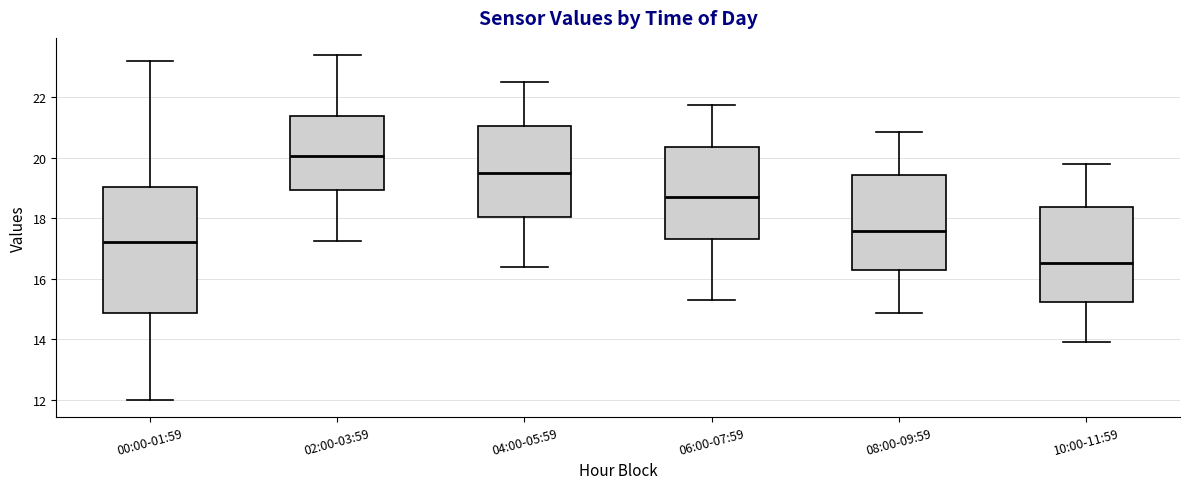

Reading left to right, read every box against the y-axis: the position of its median line, the range the box covers, and the ends of its whiskers. The values are not printed on the chart, so give them approximately, as read against the axis.

00:00-01:59: median 17.2, box 14.8 to 19.0, whiskers 12.0 to 23.2
02:00-03:59: median 20.0, box 19.0 to 21.4, whiskers 17.2 to 23.4
04:00-05:59: median 19.6, box 18.0 to 21.0, whiskers 16.4 to 22.6
06:00-07:59: median 18.8, box 17.4 to 20.4, whiskers 15.4 to 21.8
08:00-09:59: median 17.6, box 16.2 to 19.4, whiskers 14.8 to 20.8
10:00-11:59: median 16.6, box 15.2 to 18.4, whiskers 14.0 to 19.8